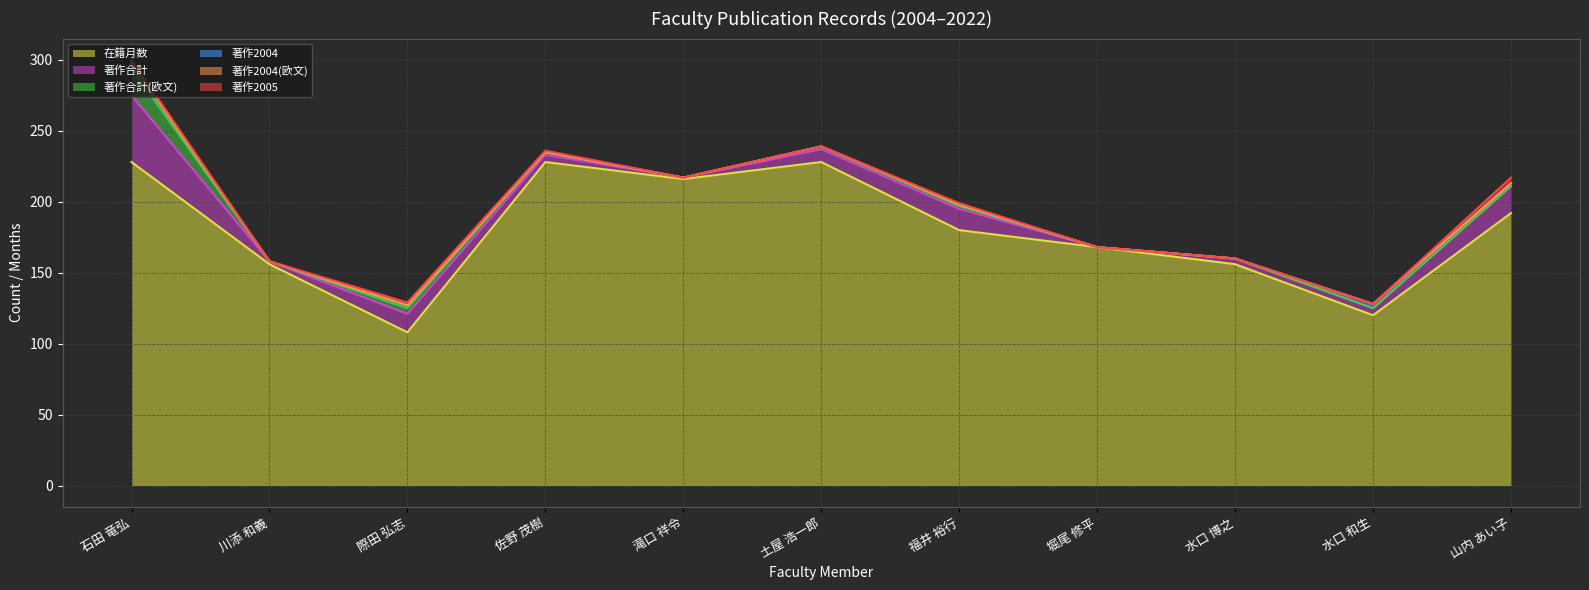

At which category is the sum across all series the highest?

石田 竜弘